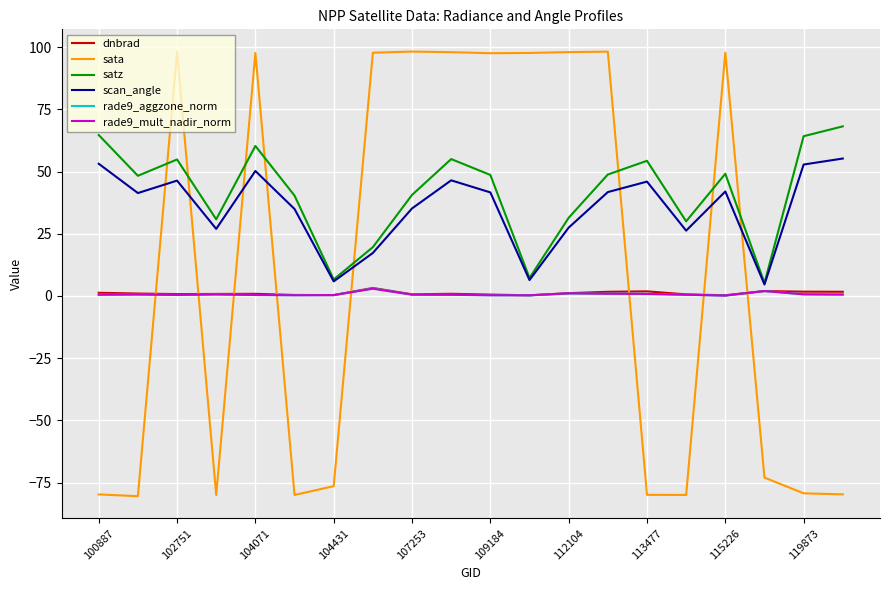

What is the greatest value displayed?

98.2